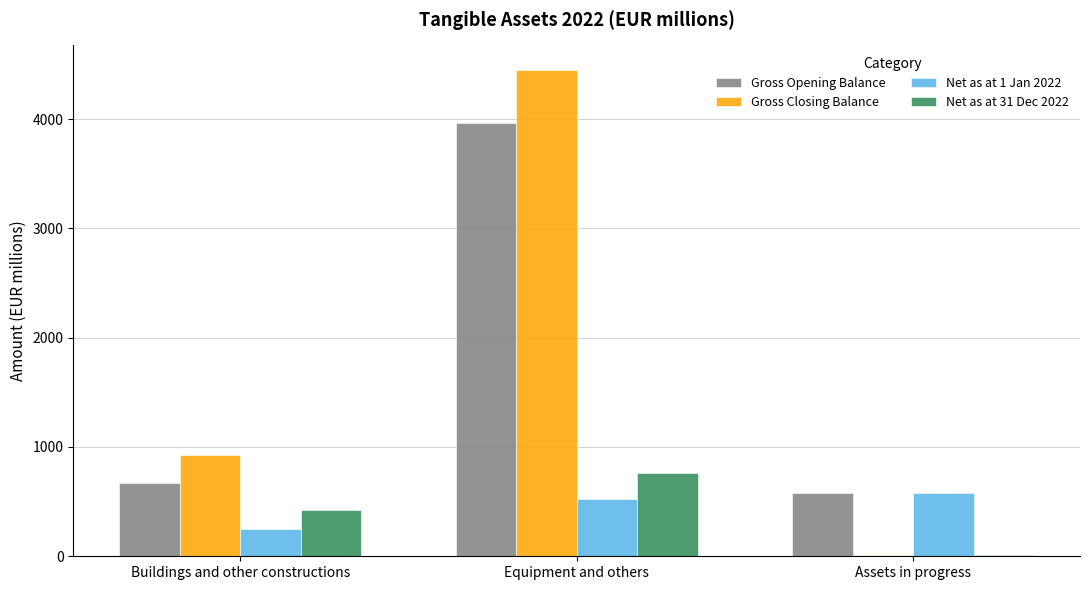

Reading left to right, extract all data points from this chart.

Gross Opening Balance: 675	3969	579
Gross Closing Balance: 930	4452	15
Net as at 1 Jan 2022: 253	522	579
Net as at 31 Dec 2022: 424	762	15